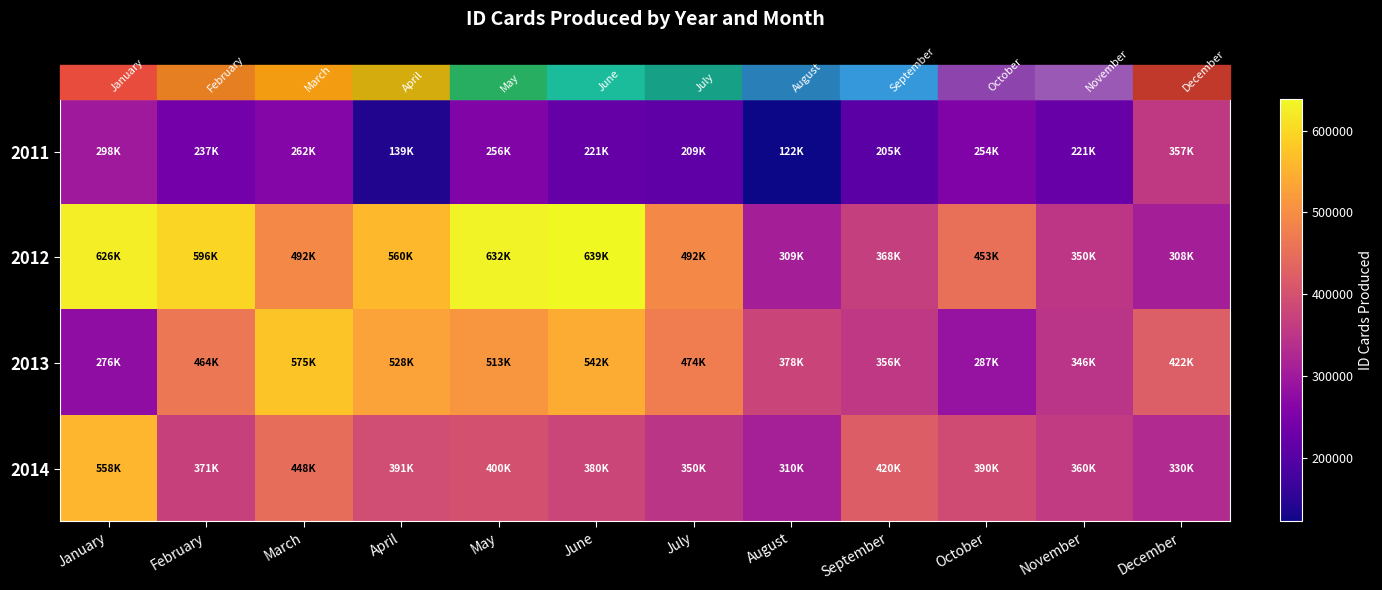

Which series changed the most between March and October?

2013